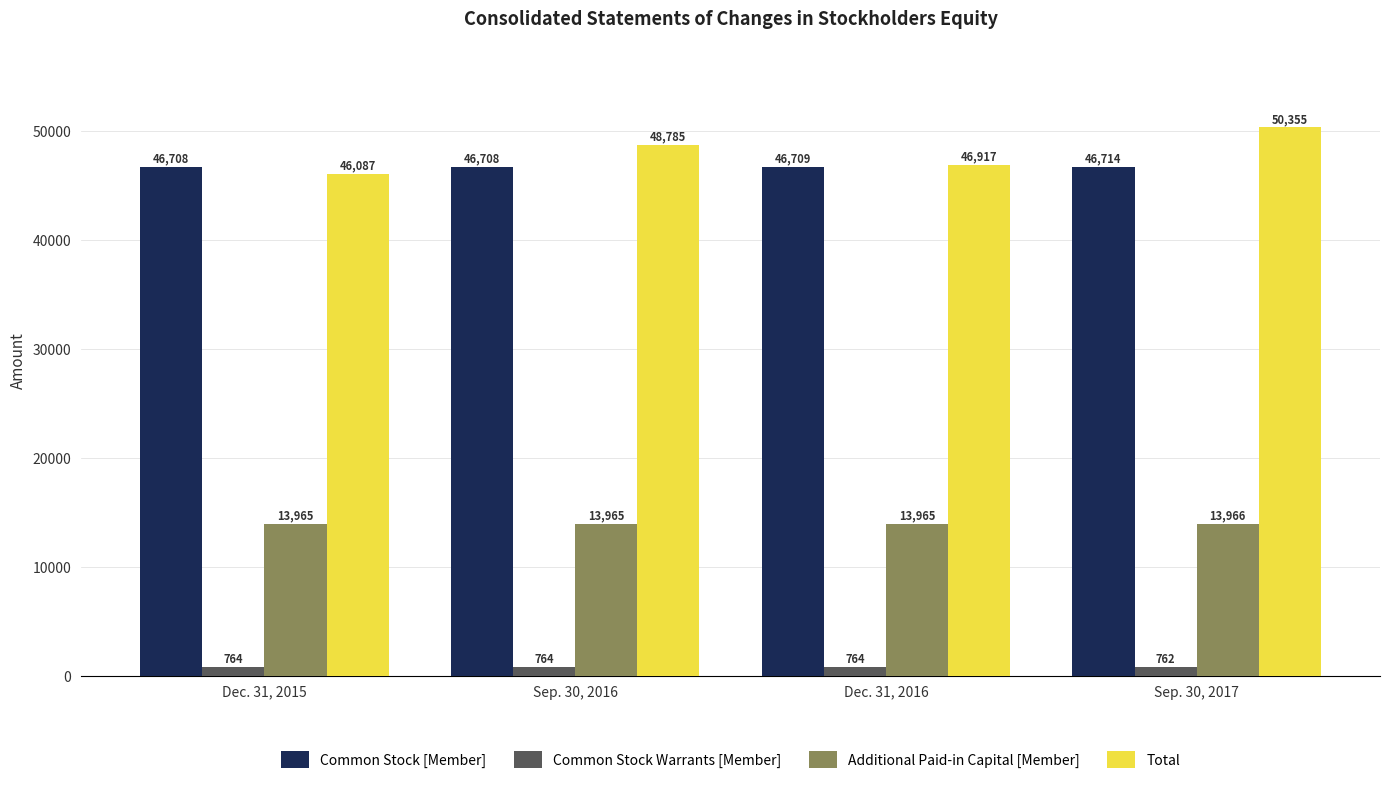

What is the difference between the maximum and minimum values in the Additional Paid-in Capital [Member] series?

1